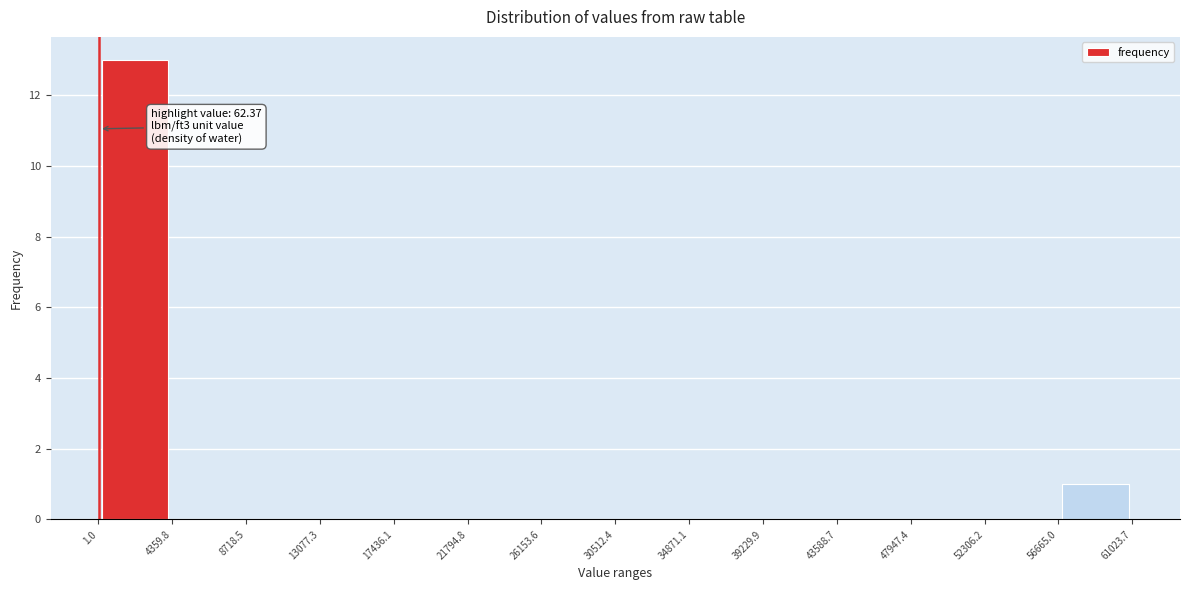

Which range on the x-axis has the tallest bar?

1.0 to 4359.8